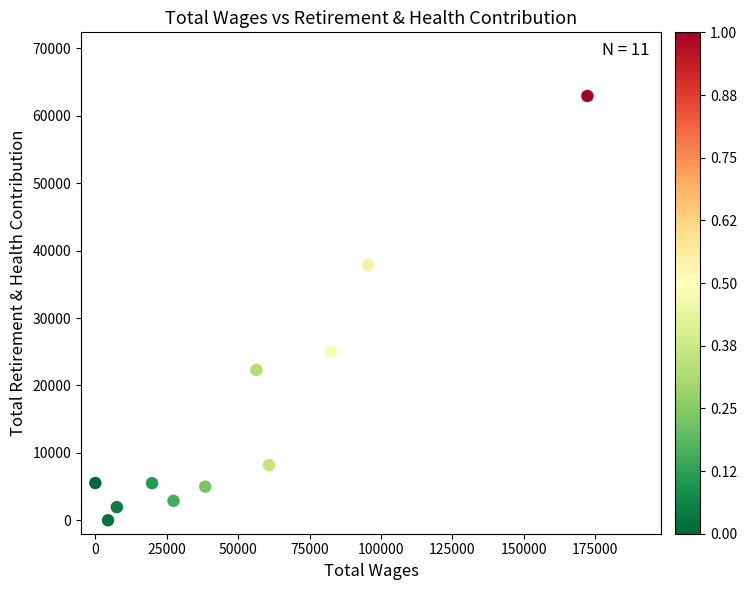

What is the average X value?

51377